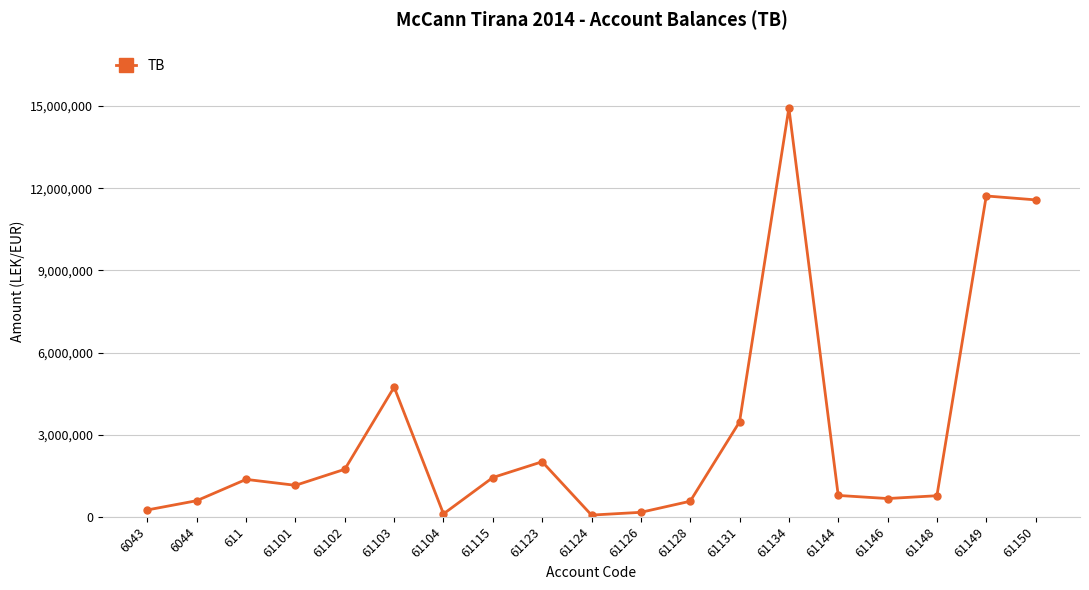

Is it true that the value at 61131 is 5756285.4?

False